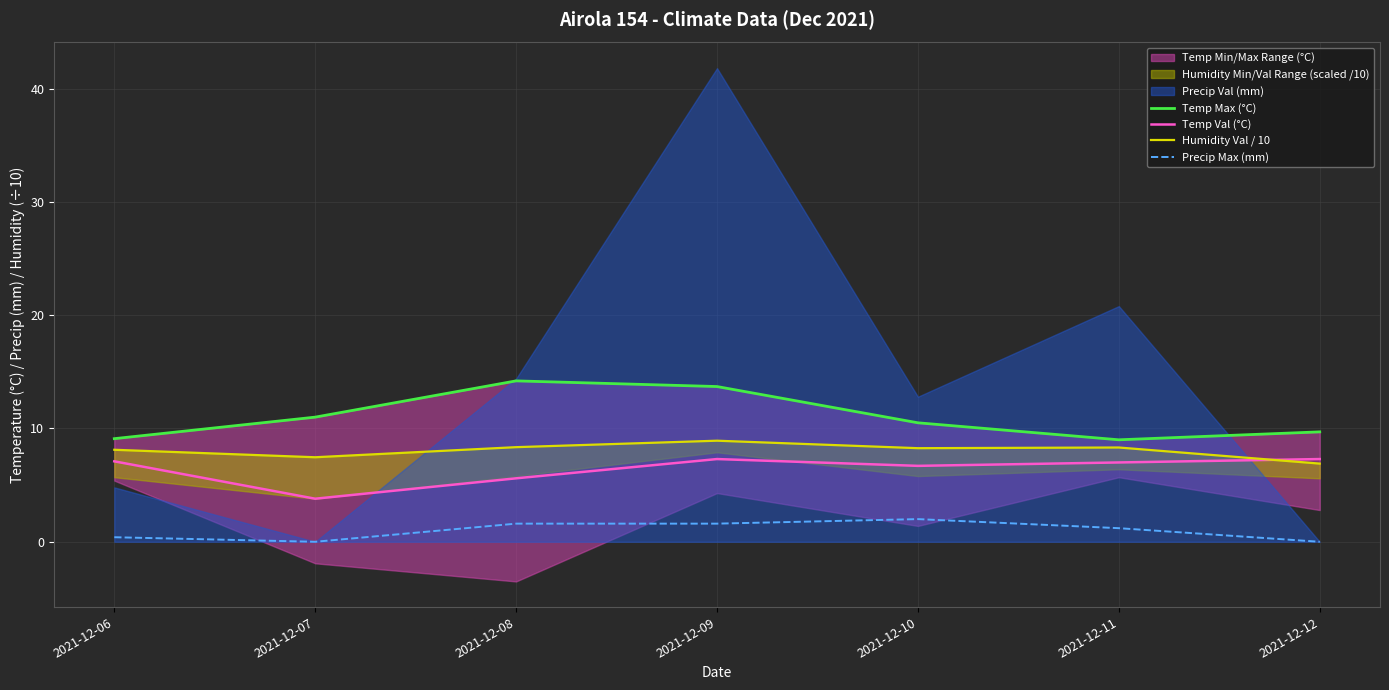

Reading left to right, what are all the values shown in this chart?

Temp Max (°C): 2021-12-06=9.1	2021-12-07=11.0	2021-12-08=14.2	2021-12-09=13.7	2021-12-10=10.5	2021-12-11=9.0	2021-12-12=9.7
Temp Val (°C): 2021-12-06=7.1	2021-12-07=3.8	2021-12-08=5.6	2021-12-09=7.3	2021-12-10=6.7	2021-12-11=7.0	2021-12-12=7.3
Humidity Val / 10: 2021-12-06=8.1	2021-12-07=7.5	2021-12-08=8.3	2021-12-09=8.9	2021-12-10=8.3	2021-12-11=8.3	2021-12-12=6.9
Precip Max (mm): 2021-12-06=0.4	2021-12-07=0.0	2021-12-08=1.6	2021-12-09=1.6	2021-12-10=2.0	2021-12-11=1.2	2021-12-12=0.0